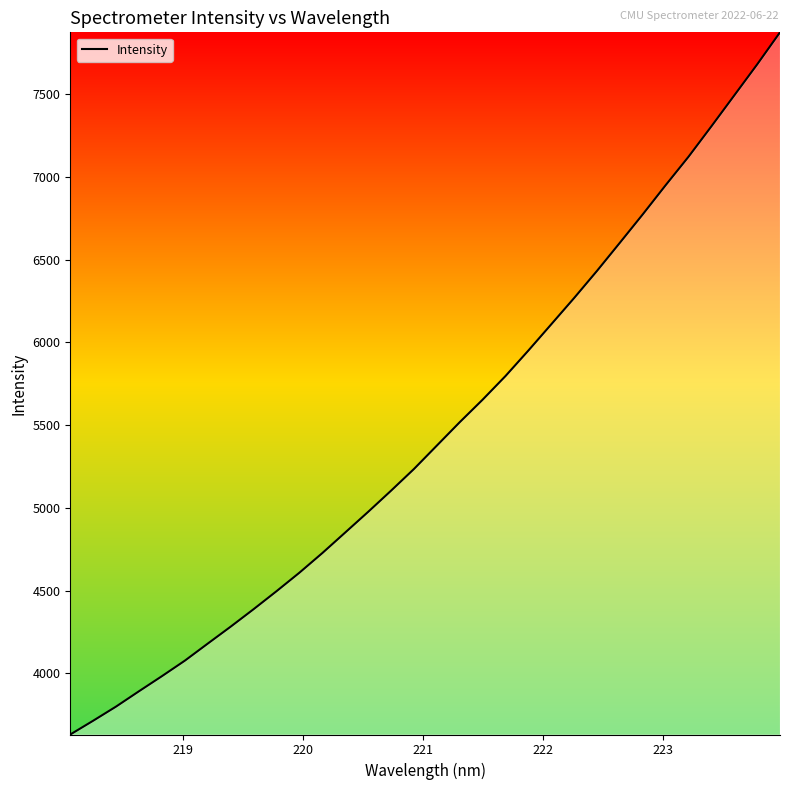

What is the greatest value displayed?

7873.2